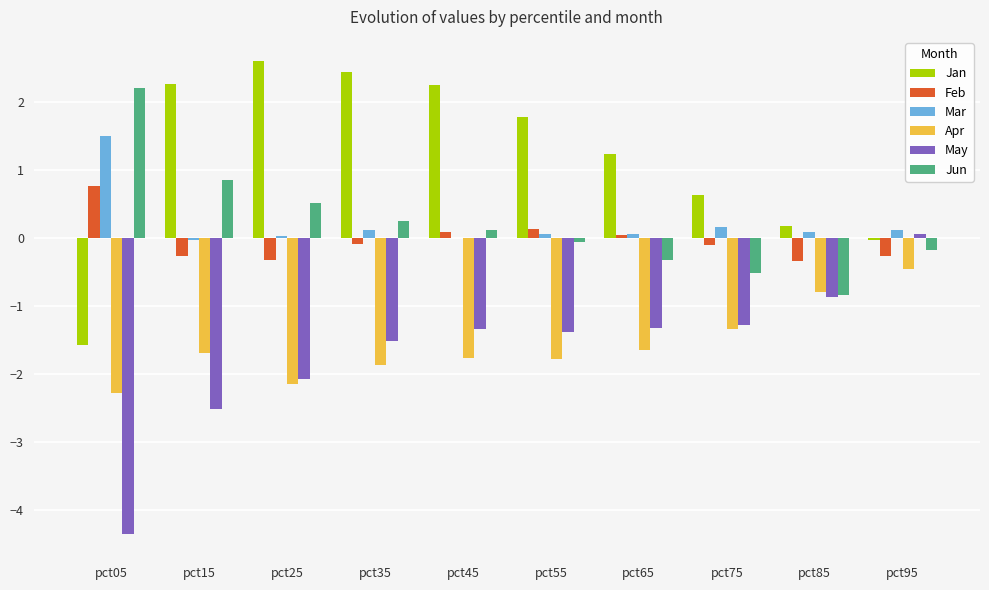

What is the highest value of the Feb series?

0.8